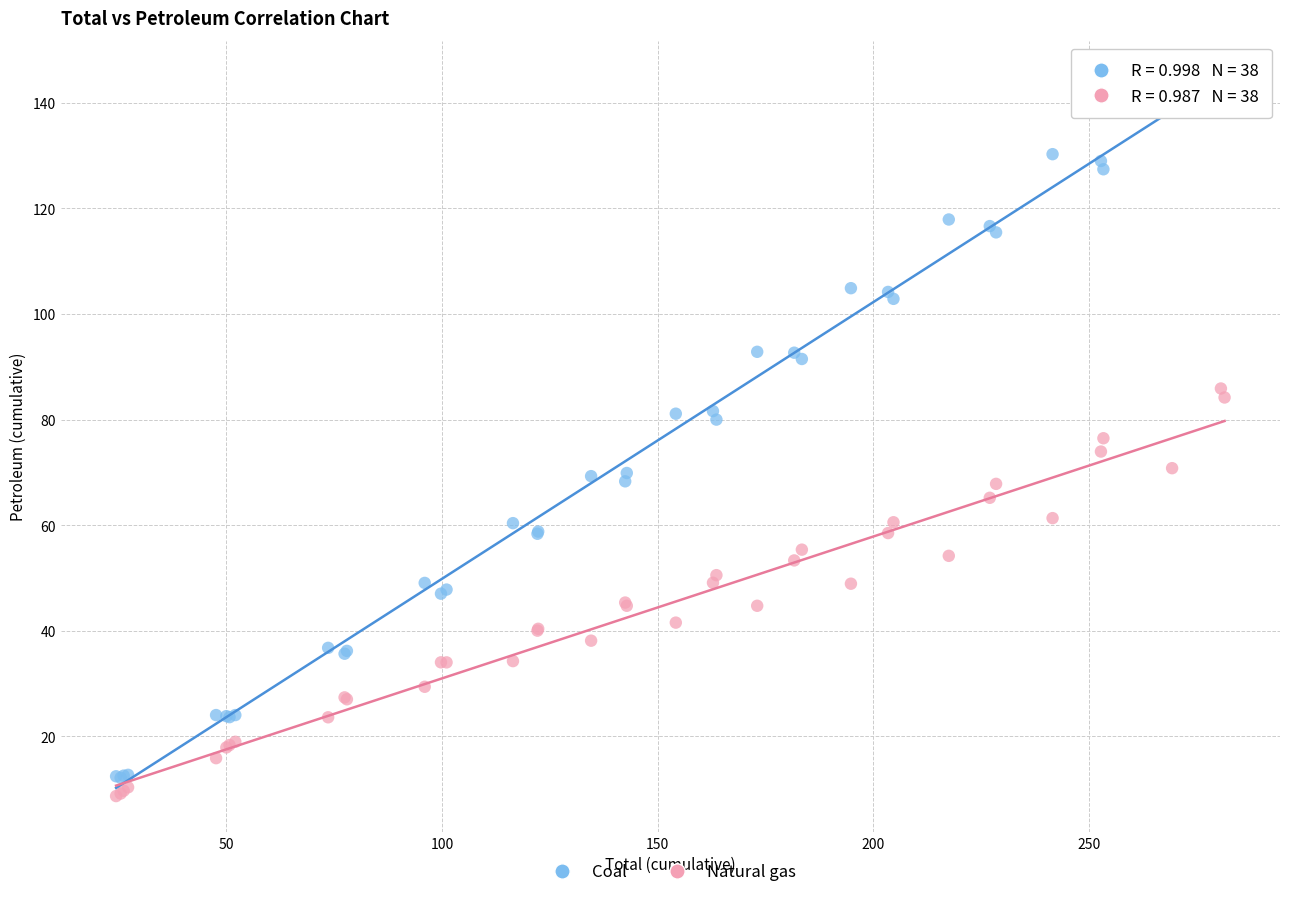

What is the X range (max minus min) for the scatter plot?

256.9